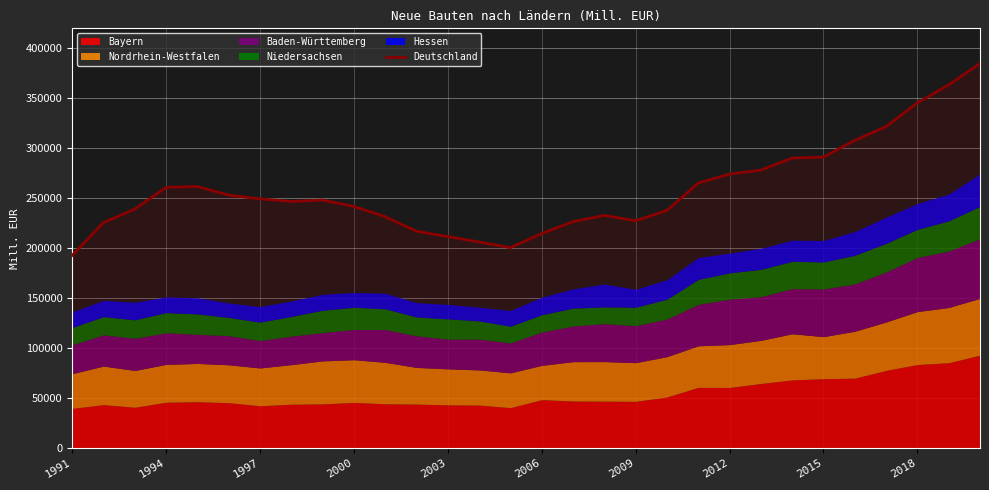

The value of Deutschland at 2000 is 241817. True or false?

True